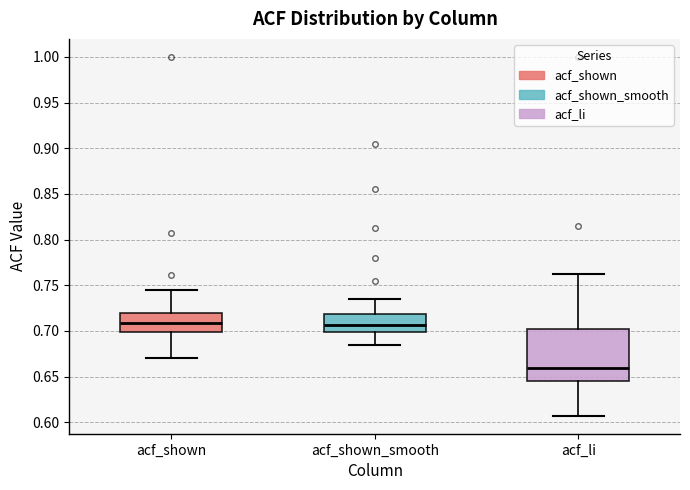

Where does the median line of the box for acf_shown sit on the y-axis? The values are not printed on the chart, so give them approximately, as read against the axis.

0.710